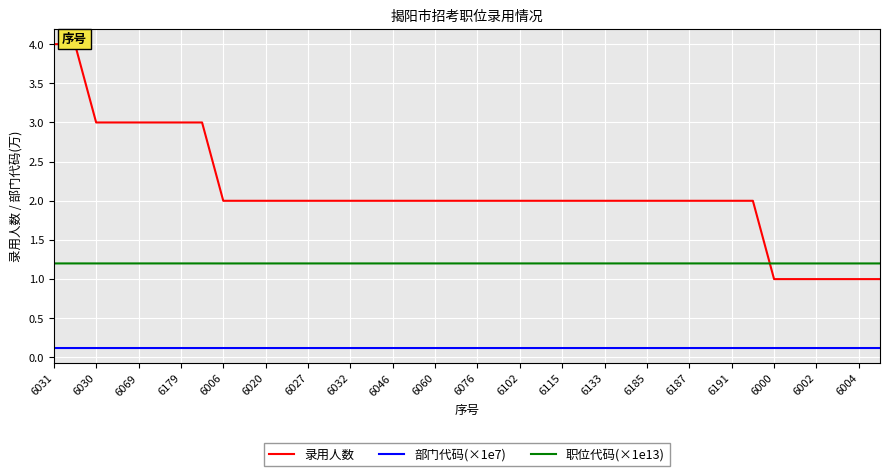

True or false: 职位代码(×1e13) and 部门代码(×1e7) cross at least once.

False